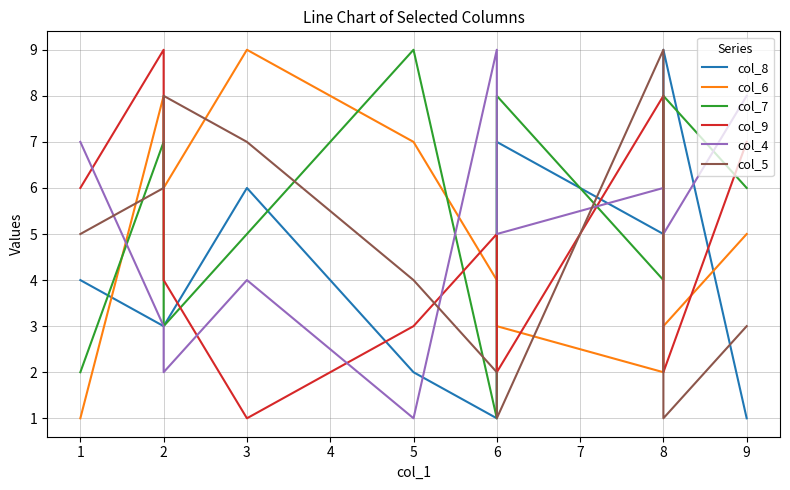

What is the value of the col_6 point at the 1st from the left?

1